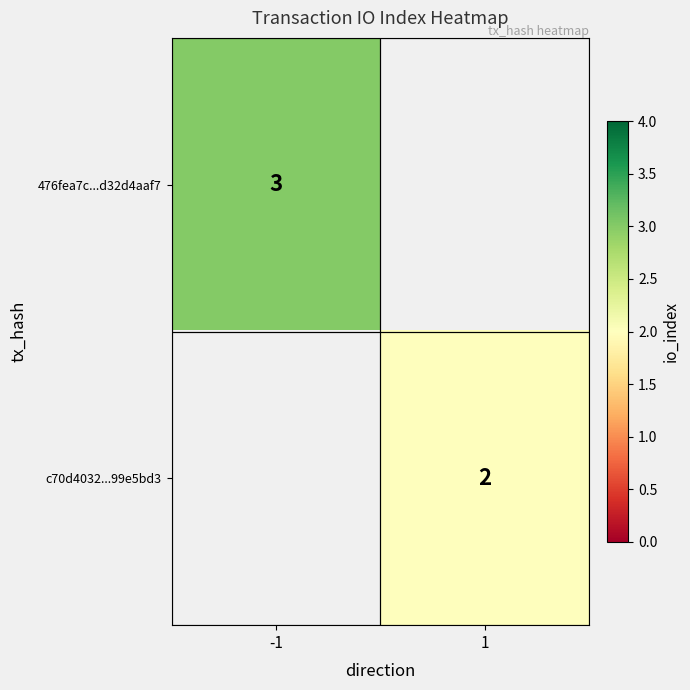

Is it true that c70d4032...99e5bd3 equals 2.9 at 1?

False